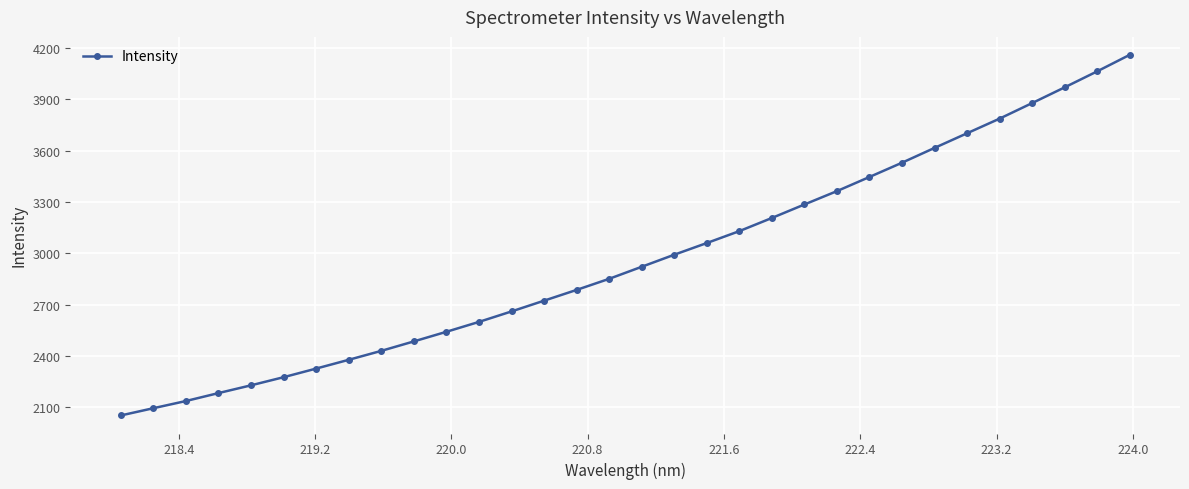

True or false: there are more than 2 points higher than both neighbors.

False